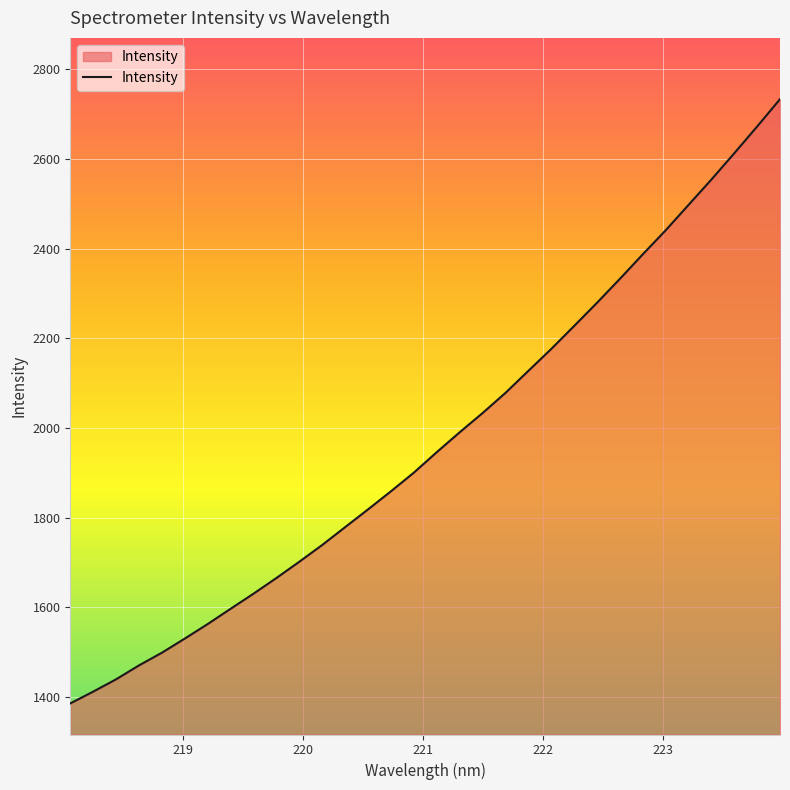

What is the minimum value shown in the chart?

1385.8